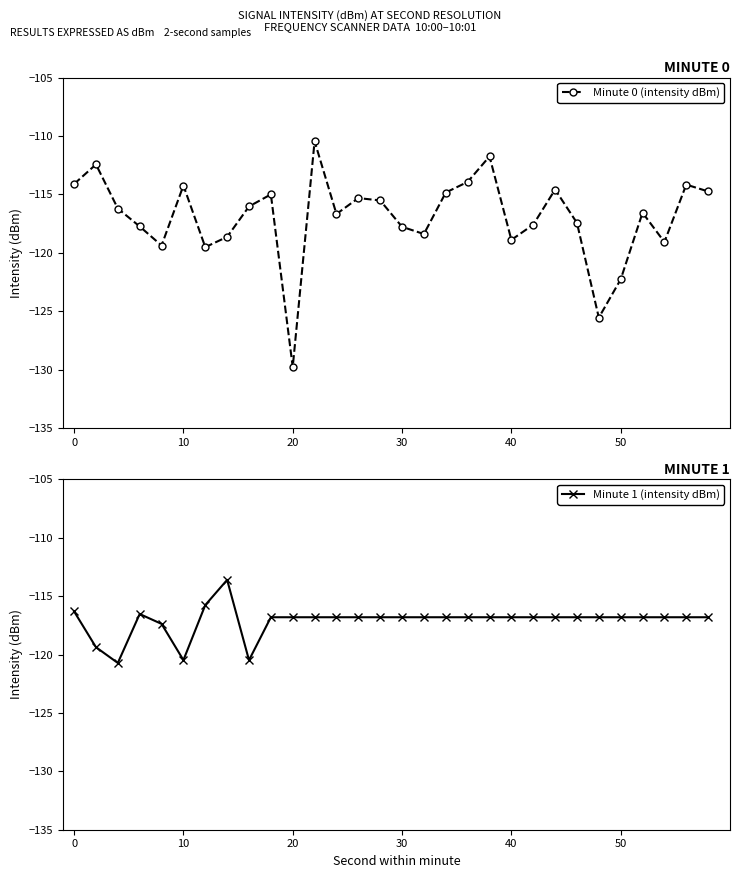

What is the value of the Minute 0 (intensity dBm) point at the 13th from the left?

-116.7